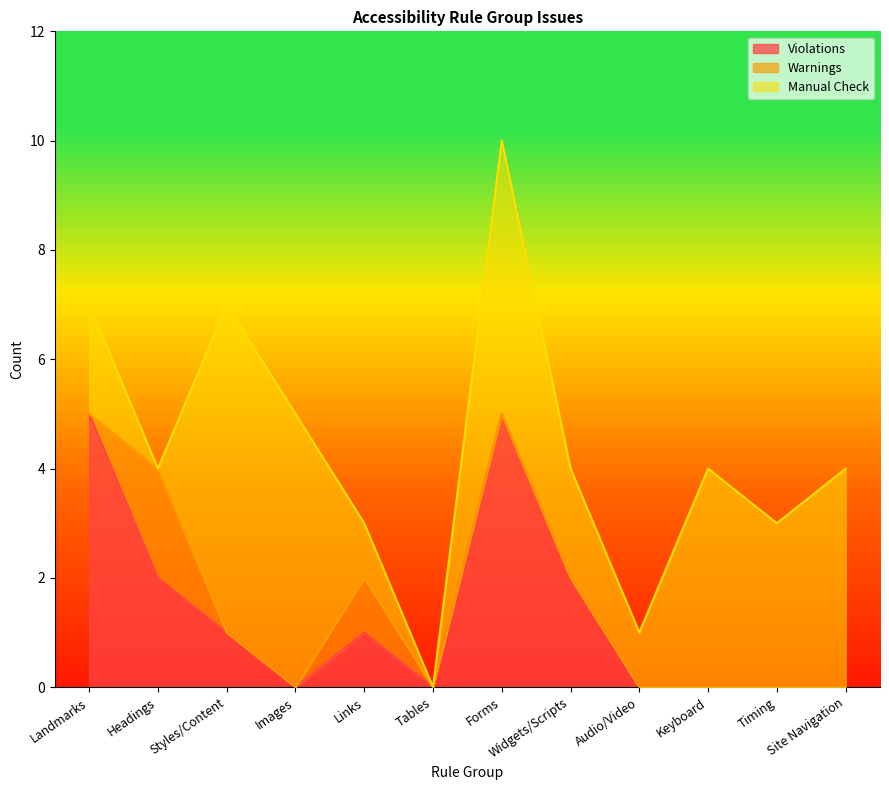

How many data points does each series have?

12